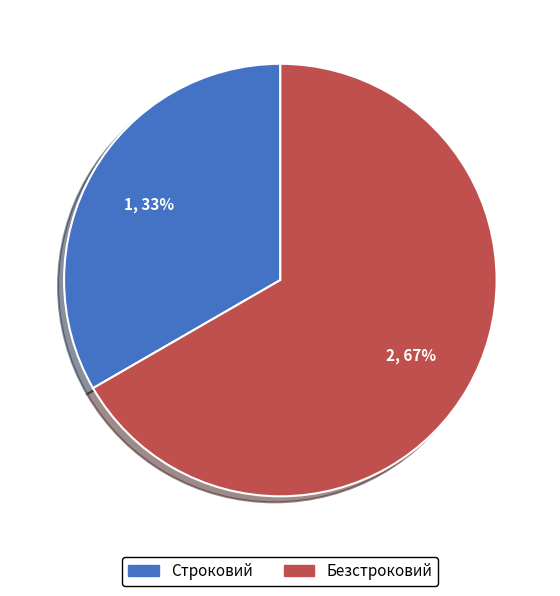

The Безстроковий slice represents 80% of the pie. True or false?

False